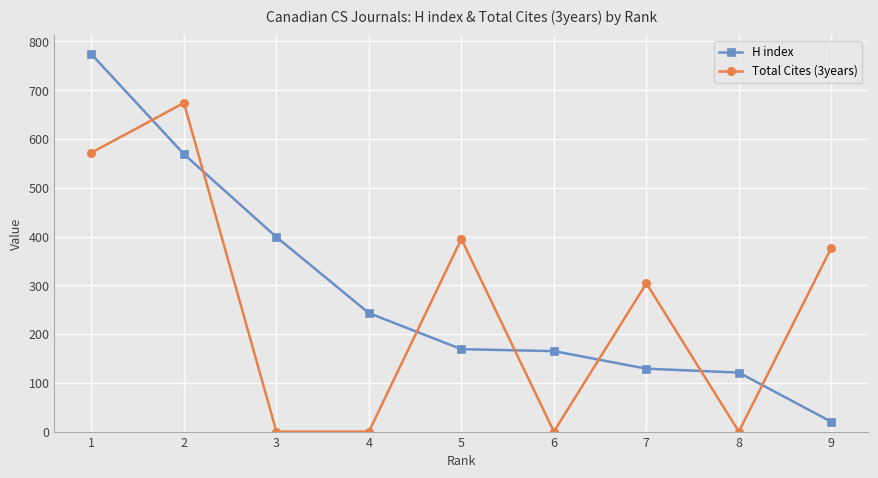

What is the value of the Total Cites (3years) point at the 2nd from the left?

674